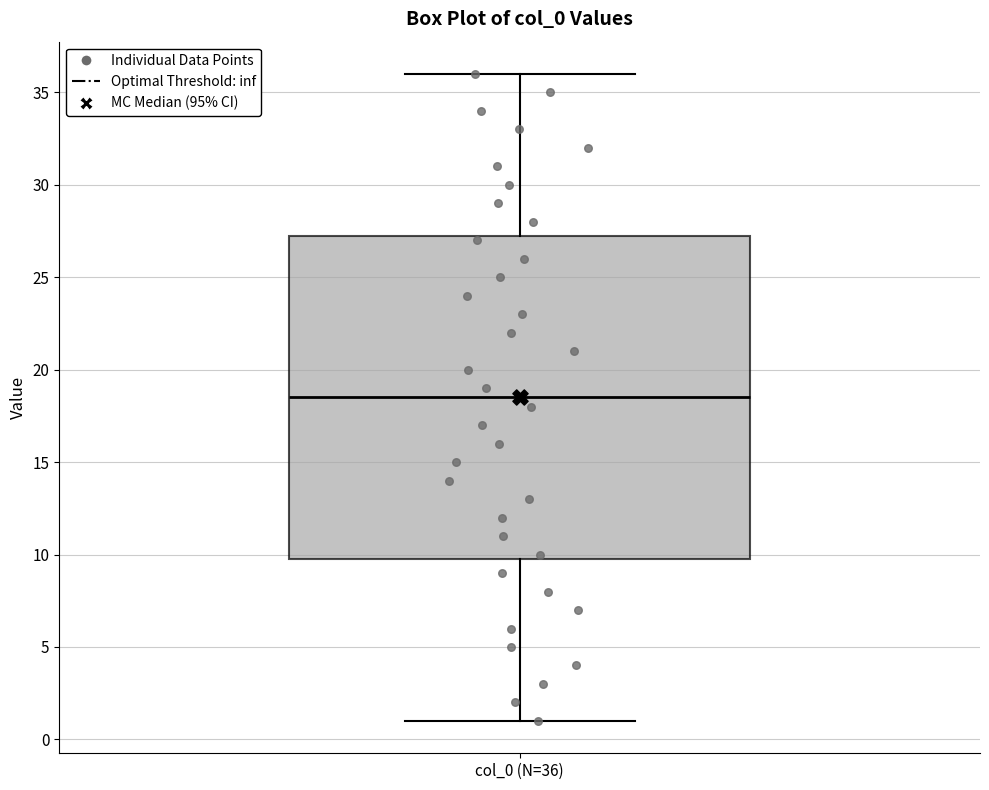

Transcribe this box plot: give where the median line is, the range the box spans, and where the two whiskers end, as read against the y-axis. The values are not printed on the chart, so give them approximately, as read against the axis.

median 18.5, box 10.0 to 27.5, whiskers 1.0 to 36.0